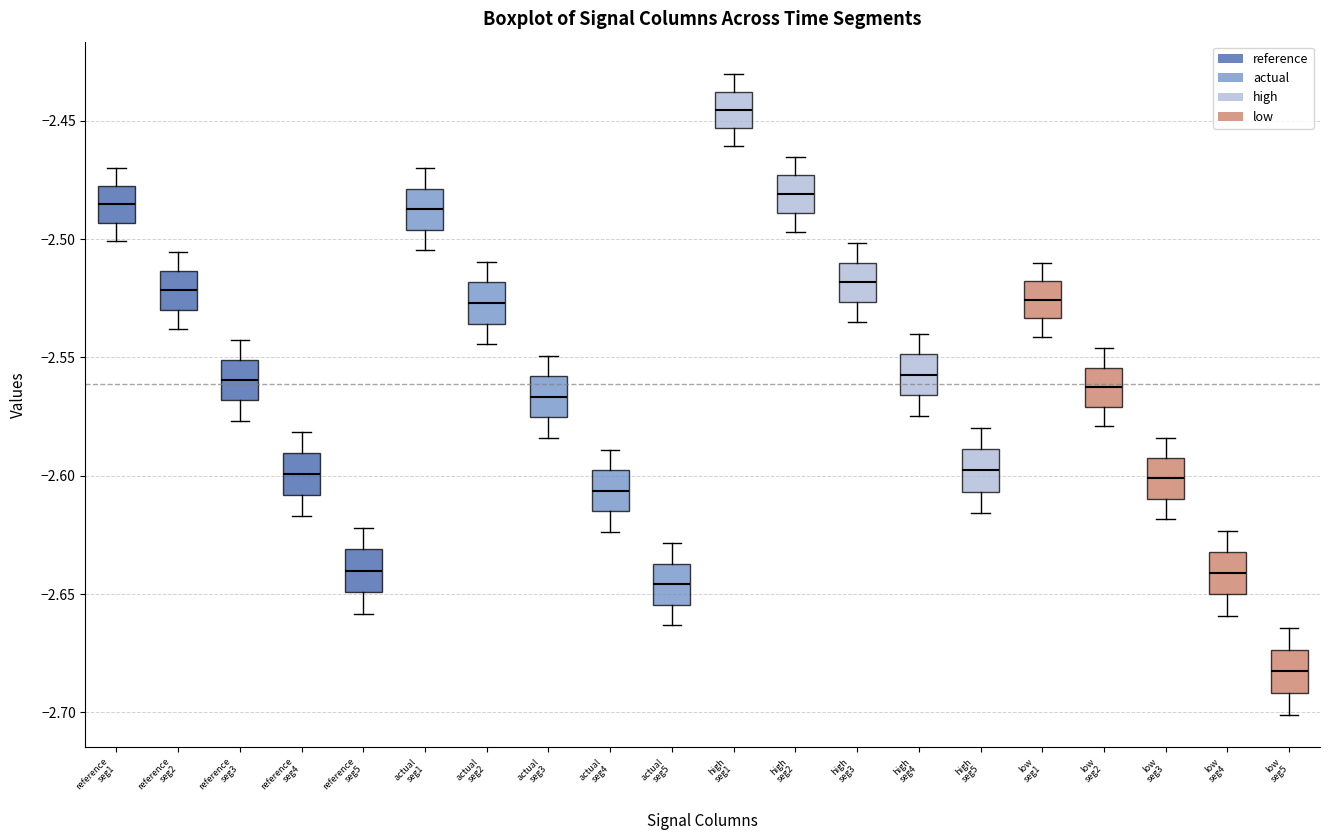

Reading left to right, read every box against the y-axis: the position of its median line, the range the box covers, and the ends of its whiskers. The values are not printed on the chart, so give them approximately, as read against the axis.

reference seg1: median -2.485, box -2.495 to -2.480, whiskers -2.500 to -2.470
reference seg2: median -2.520, box -2.530 to -2.515, whiskers -2.540 to -2.505
reference seg3: median -2.560, box -2.570 to -2.550, whiskers -2.575 to -2.545
reference seg4: median -2.600, box -2.610 to -2.590, whiskers -2.615 to -2.580
reference seg5: median -2.640, box -2.650 to -2.630, whiskers -2.660 to -2.620
actual seg1: median -2.485, box -2.495 to -2.480, whiskers -2.505 to -2.470
actual seg2: median -2.525, box -2.535 to -2.520, whiskers -2.545 to -2.510
actual seg3: median -2.565, box -2.575 to -2.560, whiskers -2.585 to -2.550
actual seg4: median -2.605, box -2.615 to -2.600, whiskers -2.625 to -2.590
actual seg5: median -2.645, box -2.655 to -2.635, whiskers -2.665 to -2.630
high seg1: median -2.445, box -2.455 to -2.440, whiskers -2.460 to -2.430
high seg2: median -2.480, box -2.490 to -2.475, whiskers -2.495 to -2.465
high seg3: median -2.520, box -2.525 to -2.510, whiskers -2.535 to -2.500
high seg4: median -2.555, box -2.565 to -2.550, whiskers -2.575 to -2.540
high seg5: median -2.600, box -2.605 to -2.590, whiskers -2.615 to -2.580
low seg1: median -2.525, box -2.535 to -2.520, whiskers -2.540 to -2.510
low seg2: median -2.560, box -2.570 to -2.555, whiskers -2.580 to -2.545
low seg3: median -2.600, box -2.610 to -2.590, whiskers -2.620 to -2.585
low seg4: median -2.640, box -2.650 to -2.630, whiskers -2.660 to -2.625
low seg5: median -2.685, box -2.690 to -2.675, whiskers -2.700 to -2.665